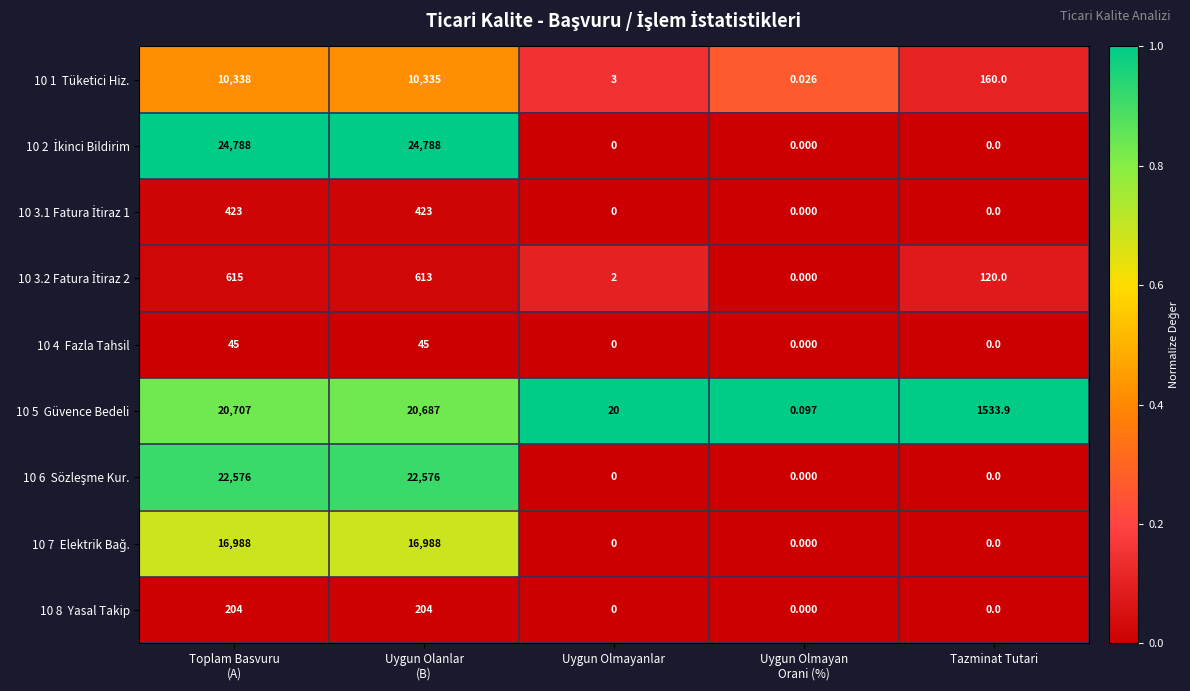

At Uygun Olmayan Orani (%), list the series in order from largest to smallest.

10 5 Güvence Bedeli, 10 1 Tüketici Hiz., 10 2 İkinci Bildirim, 10 3.1 Fatura İtiraz 1, 10 3.2 Fatura İtiraz 2, 10 4 Fazla Tahsil, 10 6 Sözleşme Kur., 10 7 Elektrik Bağ., 10 8 Yasal Takip